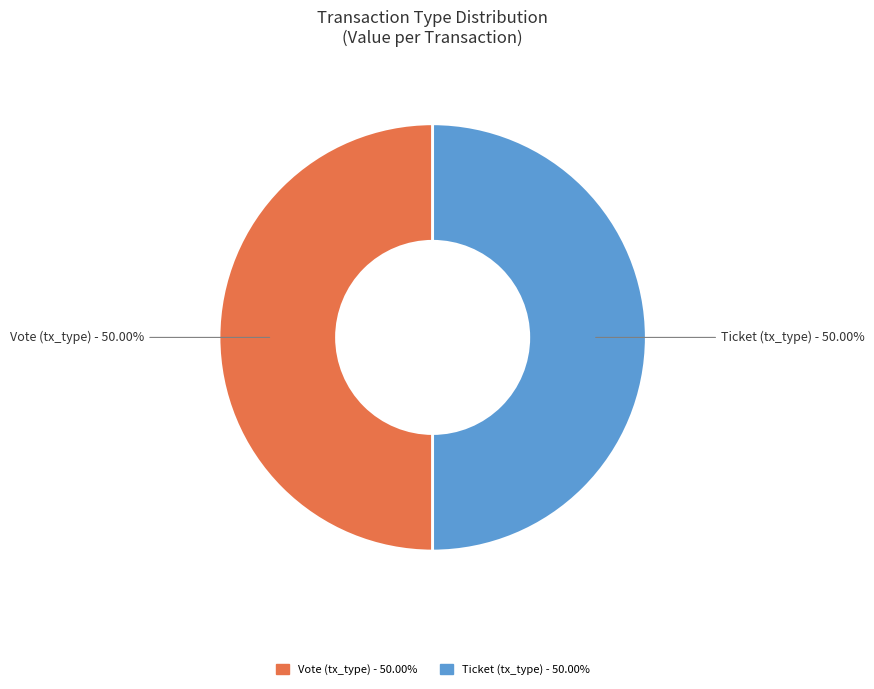

Approximately how many times larger is the value at Ticket (tx_type) compared to Vote (tx_type)?

1.0